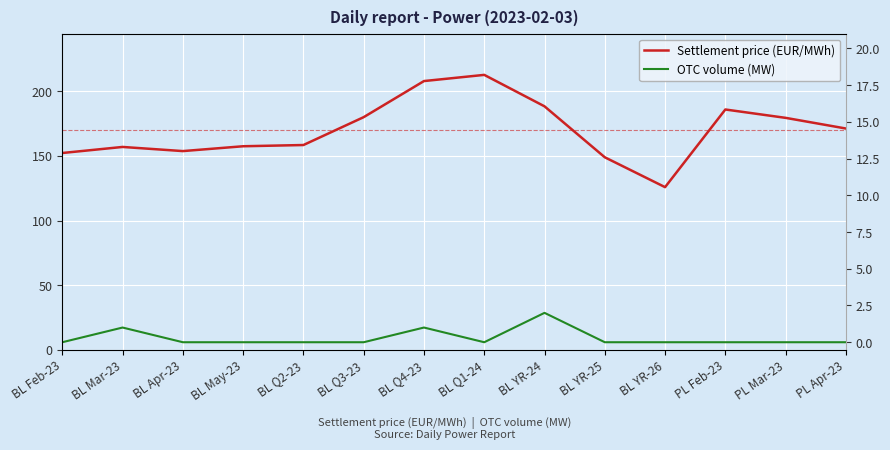

What is the label of the 11th point from the right?

BL May-23